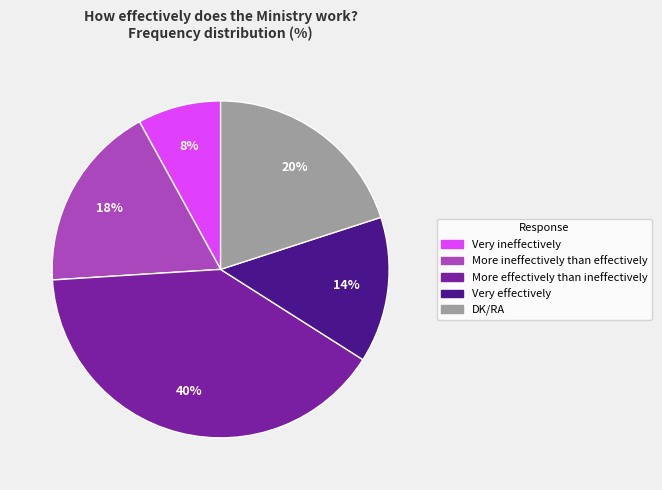

Which slice is the smallest?

Very ineffectively